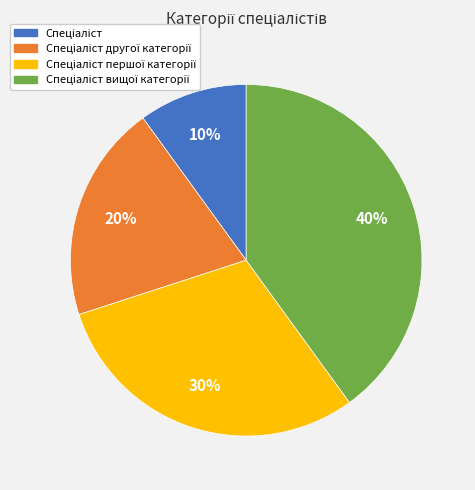

Does any single category account for the majority?

No